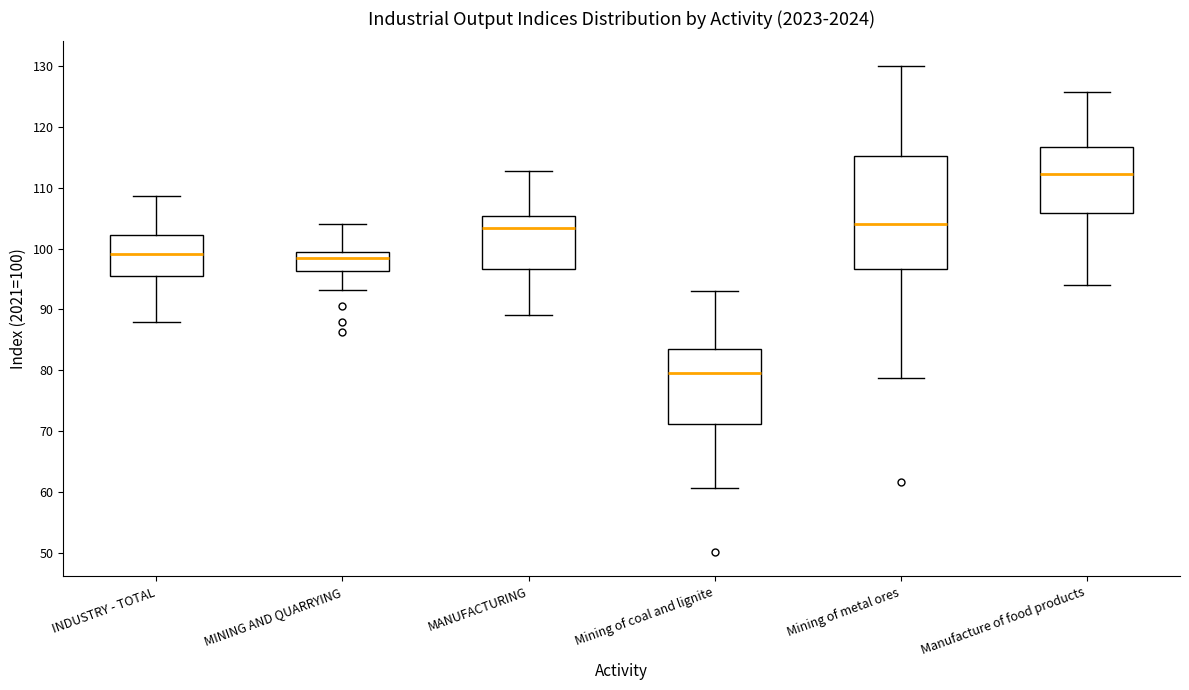

Reading left to right, transcribe this box plot: for each box, give where its median line is, the range the box spans, and where its two whiskers end, as read against the y-axis. The values are not printed on the chart, so give them approximately, as read against the axis.

INDUSTRY - TOTAL: median 99, box 95 to 102, whiskers 88 to 109
MINING AND QUARRYING: median 98, box 96 to 99, whiskers 93 to 104
MANUFACTURING: median 103, box 97 to 105, whiskers 89 to 113
Mining of coal and lignite: median 80, box 71 to 84, whiskers 61 to 93
Mining of metal ores: median 104, box 97 to 115, whiskers 79 to 130
Manufacture of food products: median 112, box 106 to 117, whiskers 94 to 126